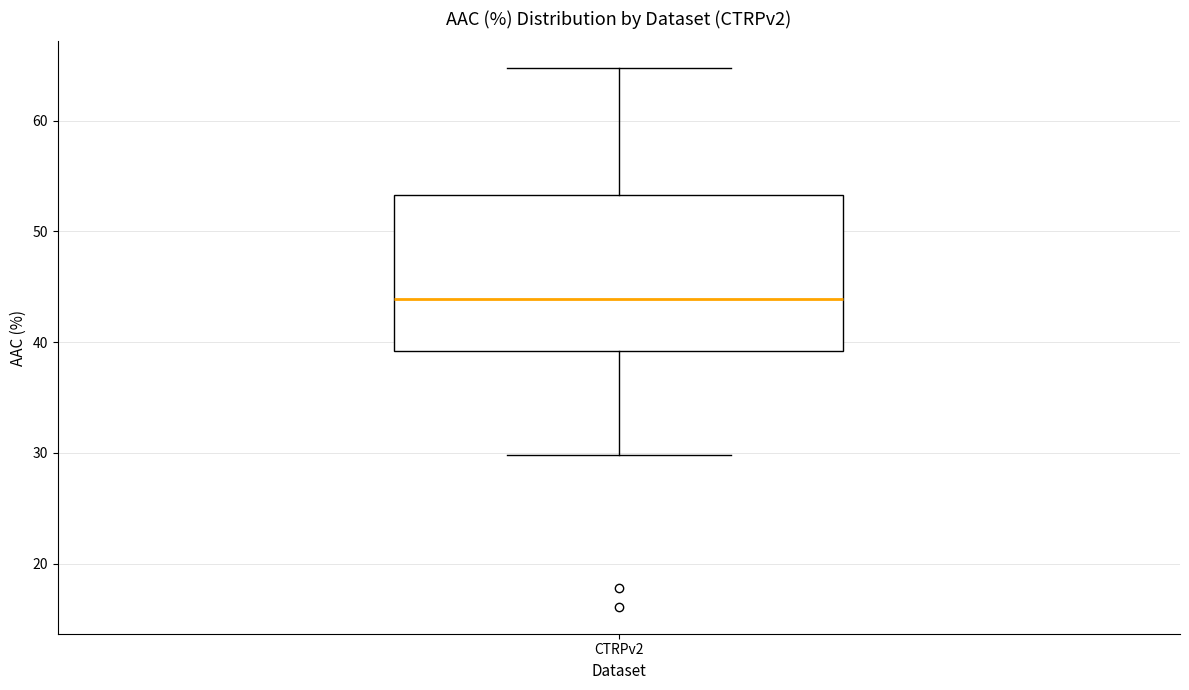

Read this box plot against the y-axis: the position of the median line, the range covered by the box, and the ends of both whiskers. The values are not printed on the chart, so give them approximately, as read against the axis.

median 44, box 39 to 53, whiskers 30 to 65